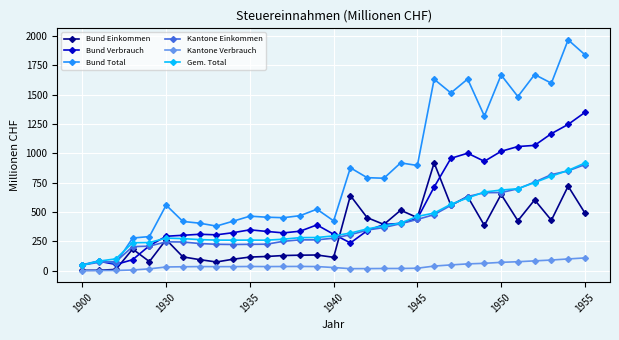

True or false: Bund Verbrauch has more than 2 interior local peaks.

True